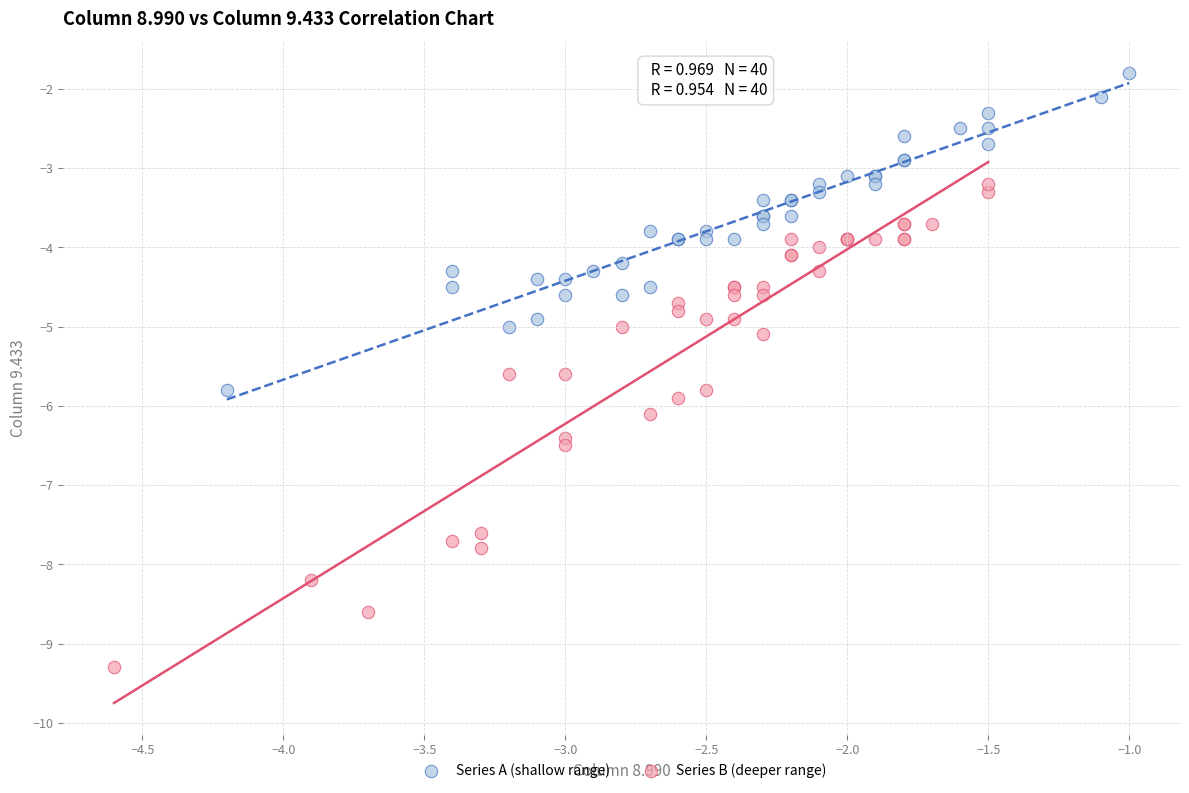

Which series contains the lowest Y value?

Series B (deeper range)